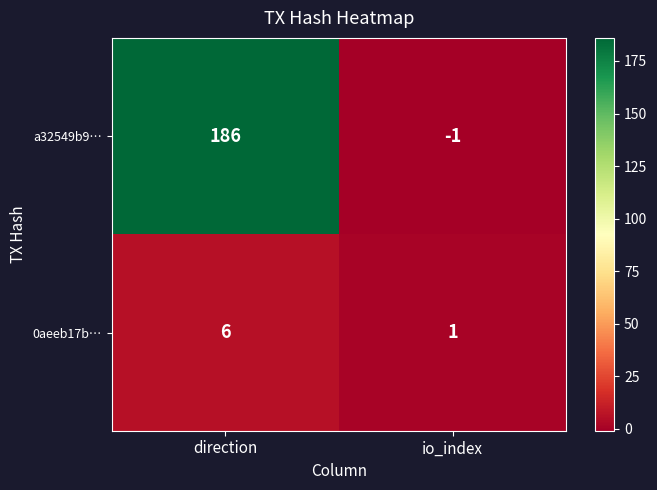

Between direction and io_index, which series saw the biggest shift?

a32549b9…